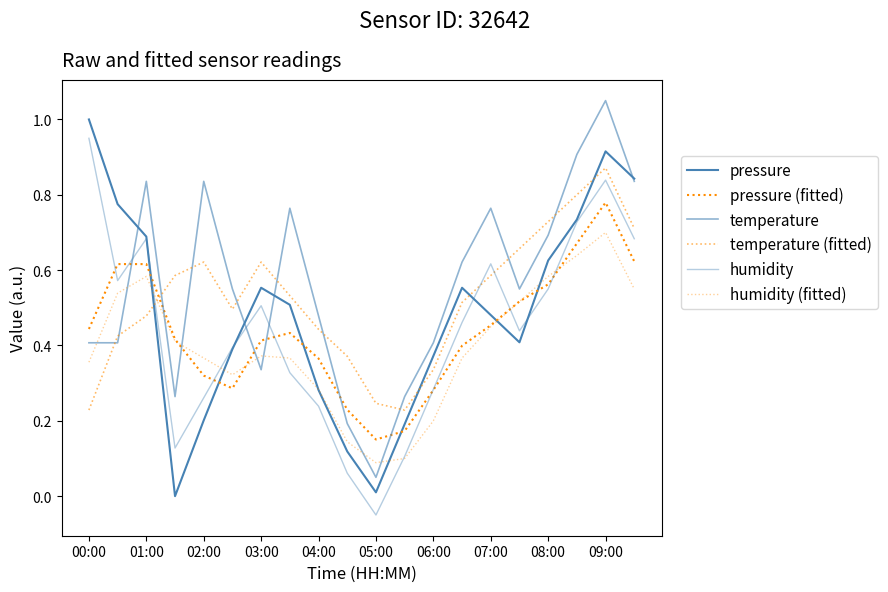

Is this an area chart (filled region under the line)?

No